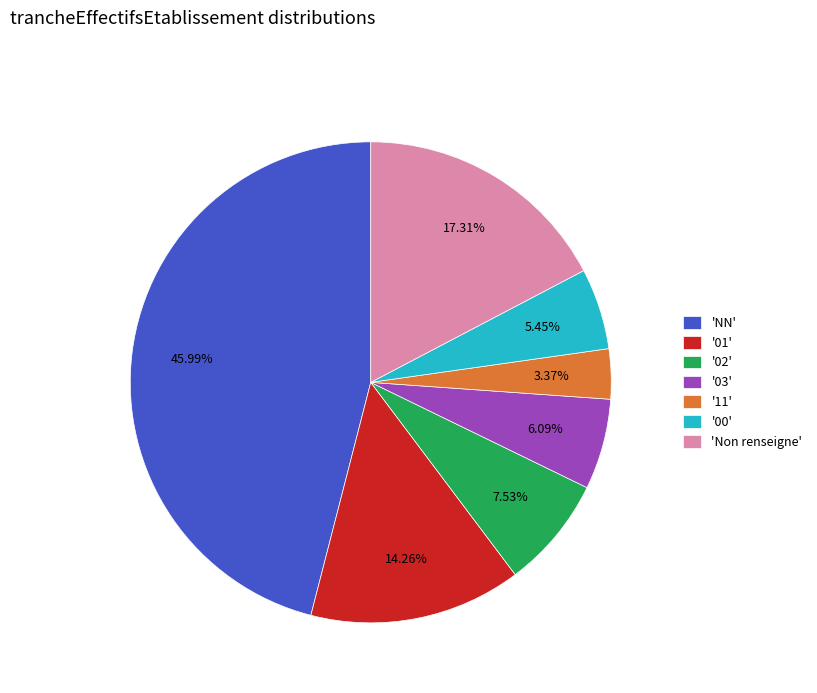

What is the smallest slice in the pie chart?

'11'